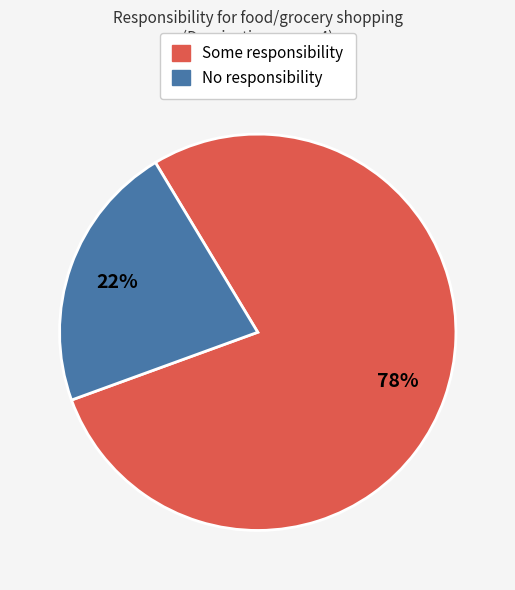

To the nearest percent, what is the average slice percentage?

50%